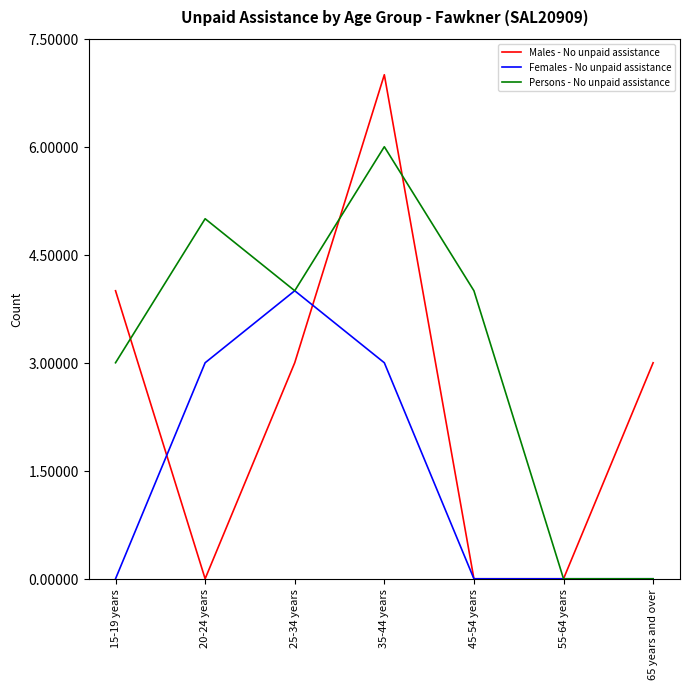

Where do Females - No unpaid assistance and Males - No unpaid assistance first cross each other?

15-19 years and 20-24 years